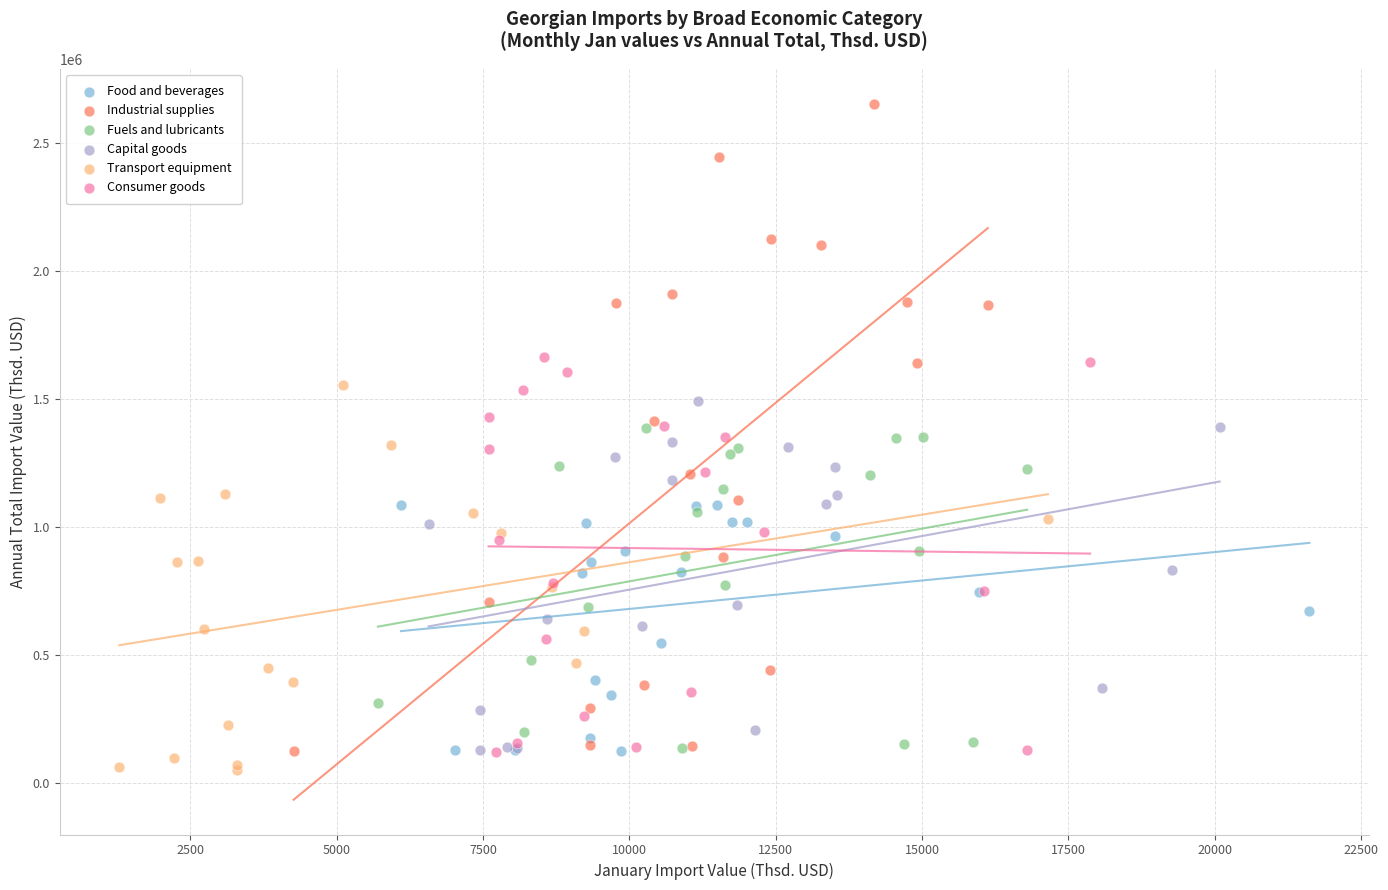

Which series has the largest Y range (max minus min)?

Industrial supplies